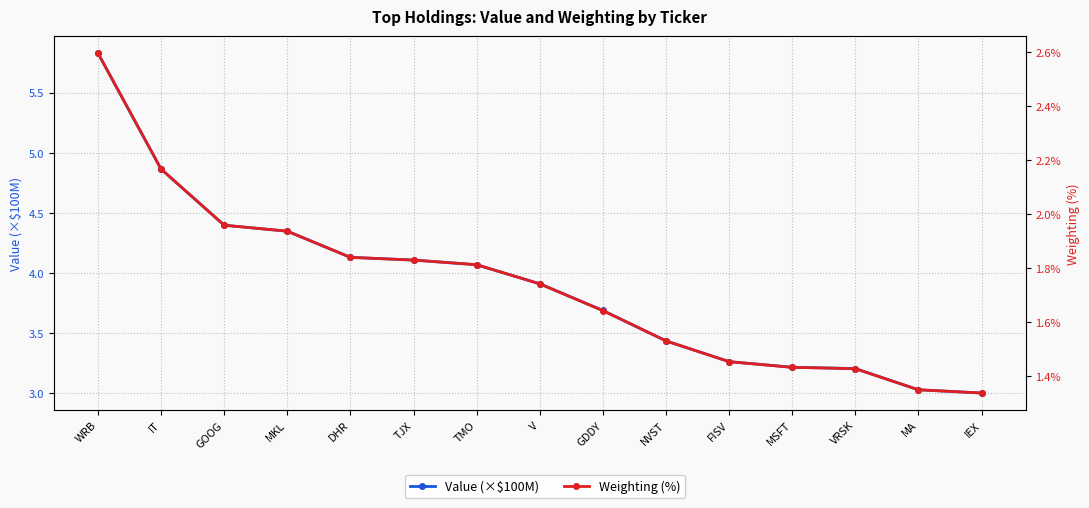

List the labels in order of Value (×$100M) value, smallest first.

IEX, MA, VRSK, MSFT, FISV, NVST, GDDY, V, TMO, TJX, DHR, MKL, GOOG, IT, WRB